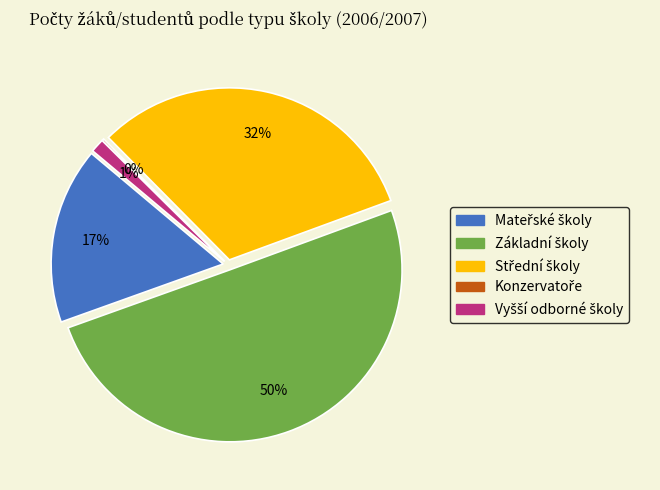

What is the smallest slice in the pie chart?

Konzervatoře